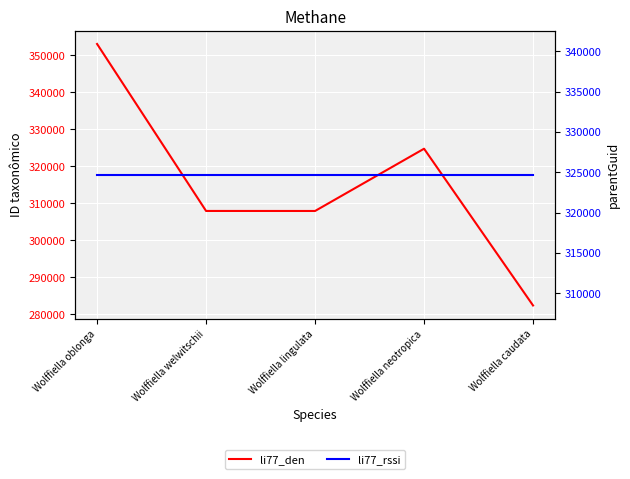

How many times do li77_den and li77_rssi cross each other?

3